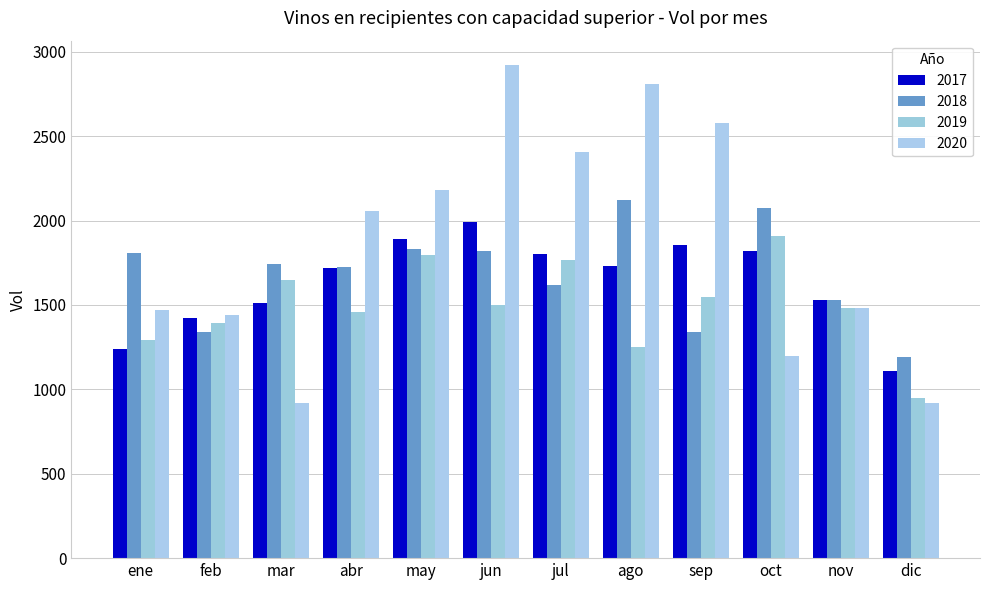

How many distinct data groups are displayed?

4